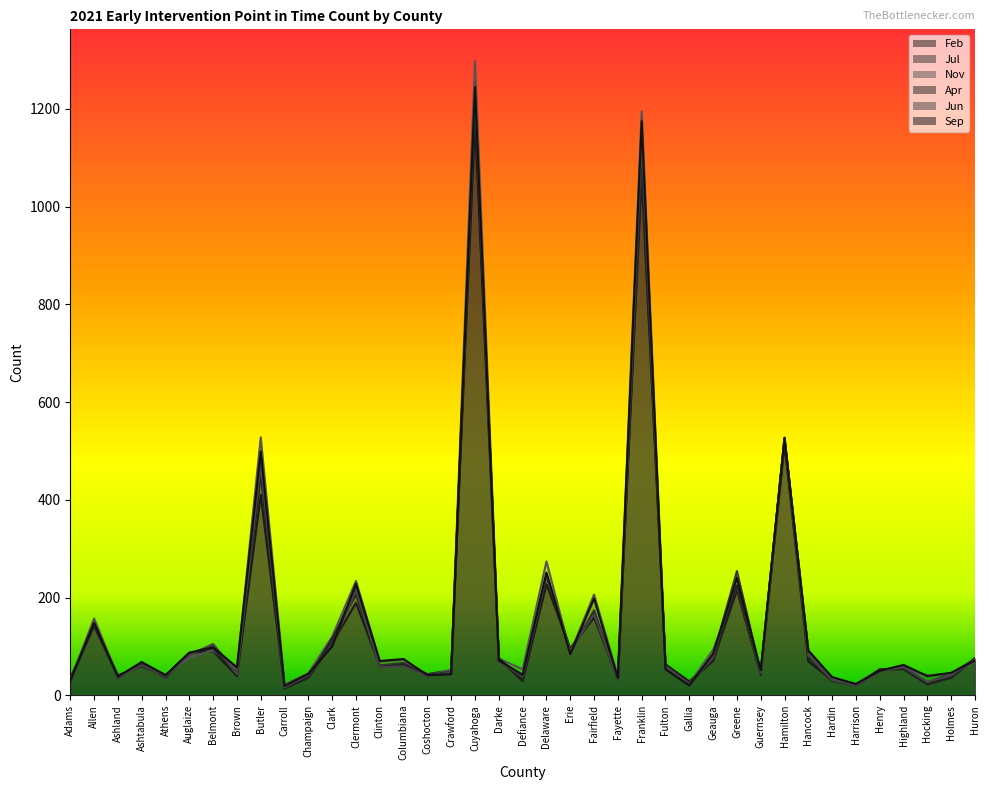

The Feb series shows 69 at Hancock. True or false?

True